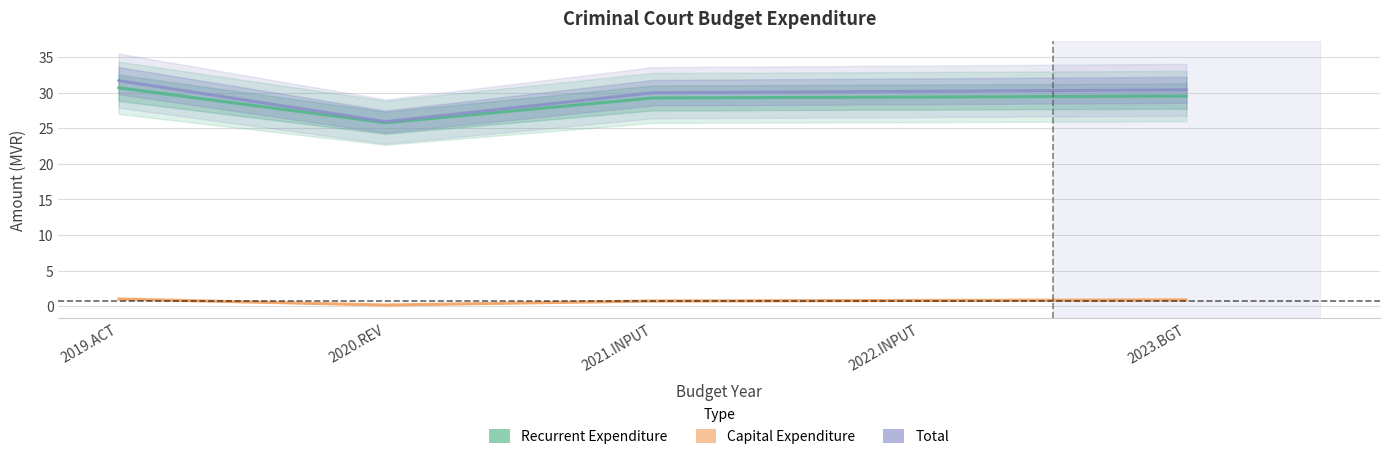

Reading left to right, transcribe all the data shown in this chart.

Recurrent Expenditure: 30.7	25.8	29.3	29.4	29.5
Capital Expenditure: 1.0	0.2	0.7	0.8	0.9
Total: 31.7	25.9	30.0	30.2	30.4